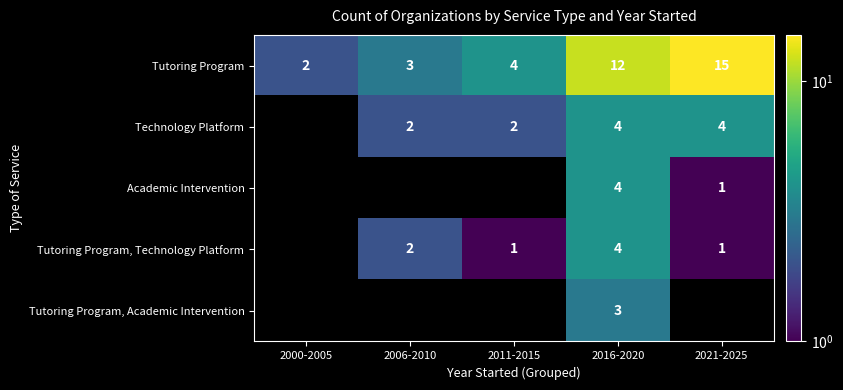

What is the approximate value of Tutoring Program at 2016-2020?

12